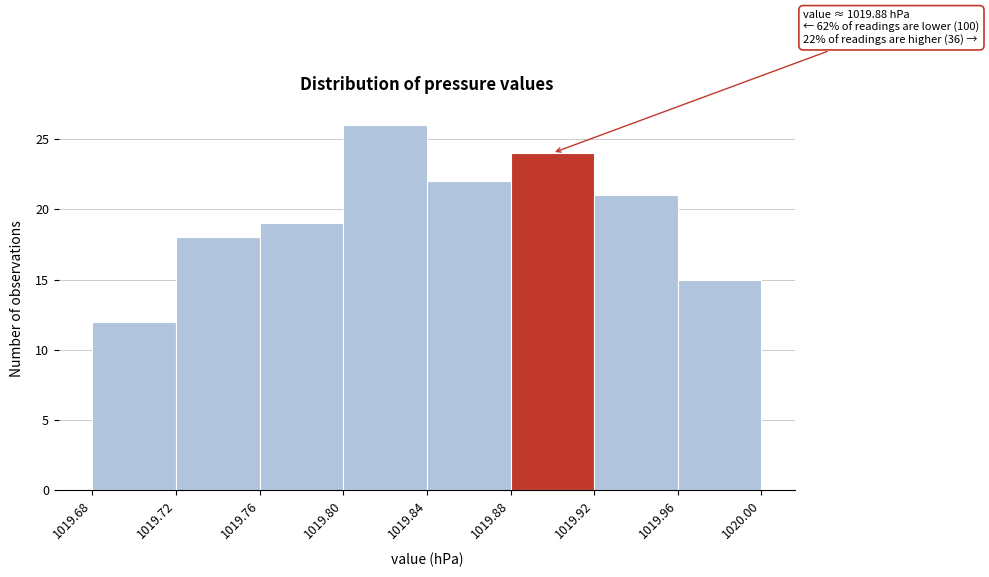

Which range on the x-axis has the tallest bar?

1019.80 to 1019.84